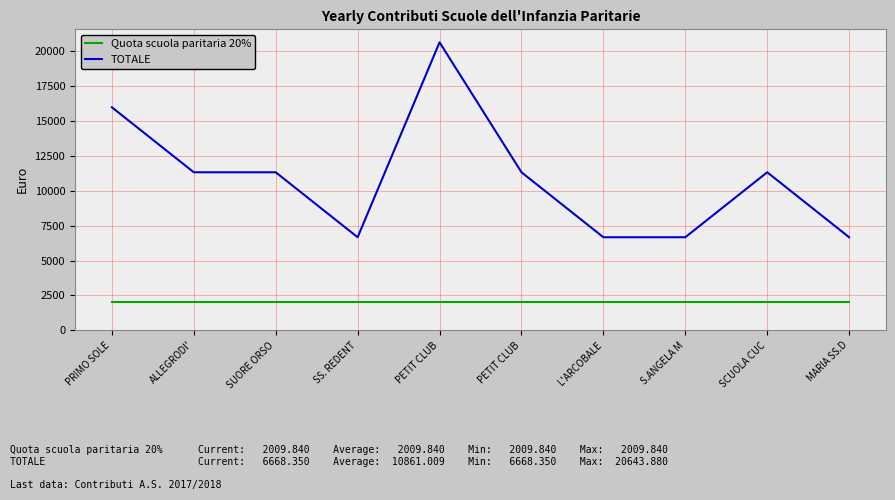

How many lines are shown in the chart?

2